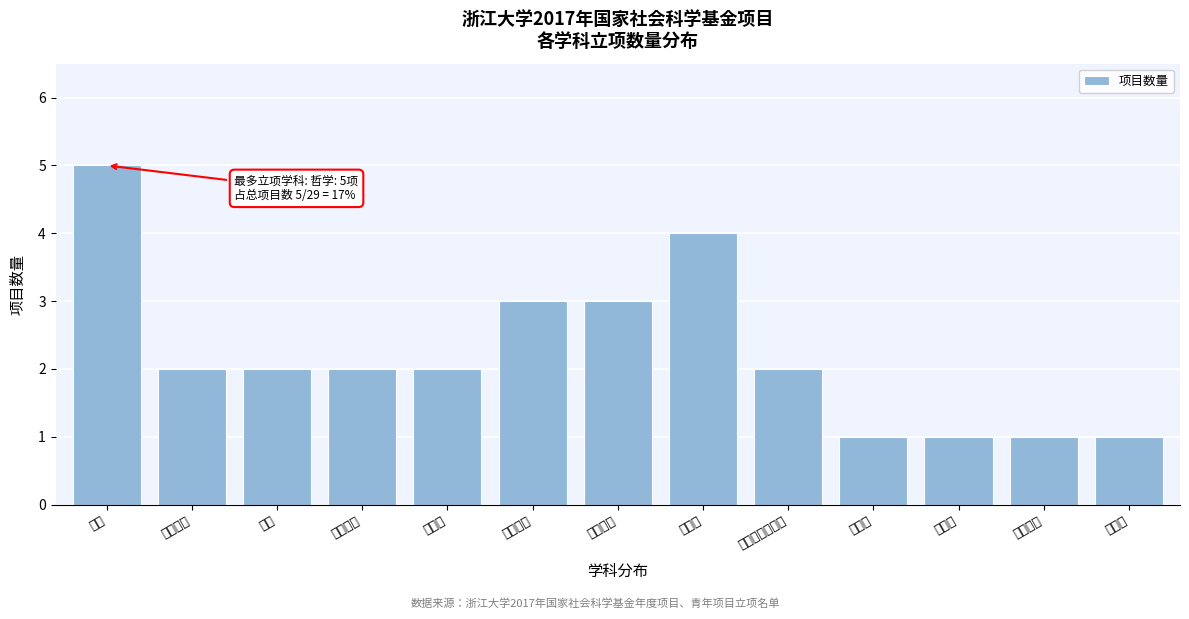

Reading left to right, what are all the values shown in this chart?

哲学=5	应用经济=2	法学=2	中国历史=2	宗教学=2	中国文学=3	外国文学=3	语言学=4	新闻学与传播学=2	管理学=1	体育学=1	世界历史=1	考古学=1